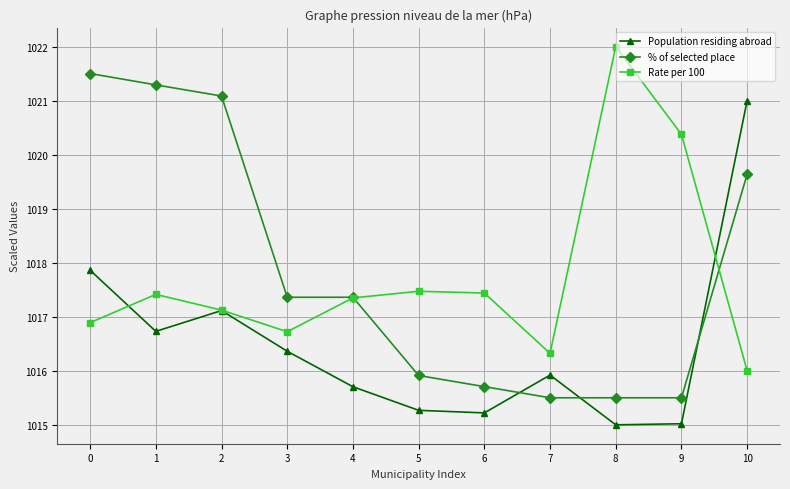

Which series has the largest total across all categories?

% of selected place